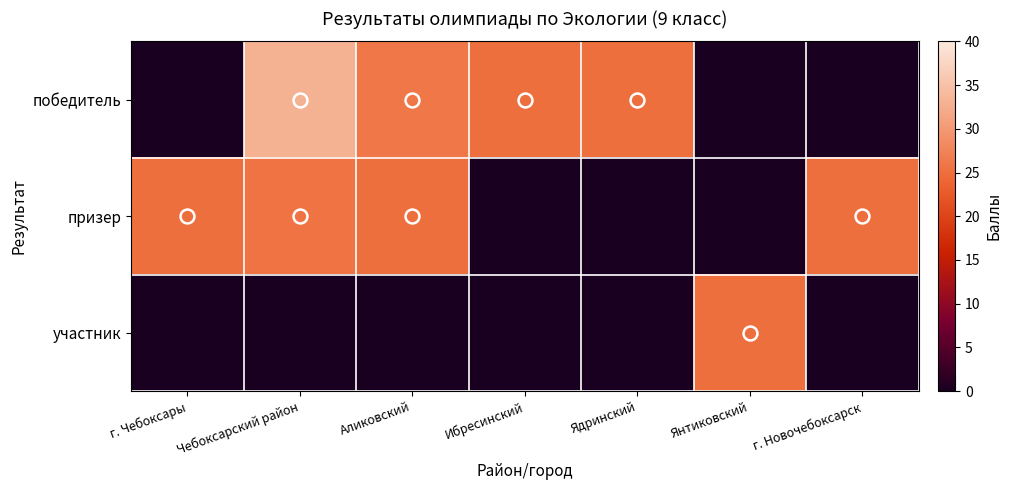

Which series has the largest range (max minus min)?

победитель